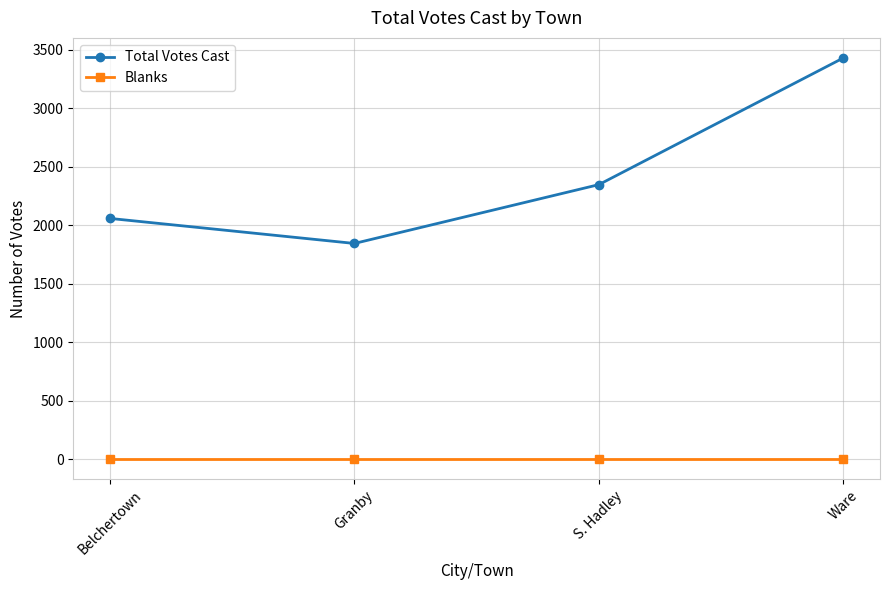

List the series in order of their peak value, highest first.

Total Votes Cast, Blanks